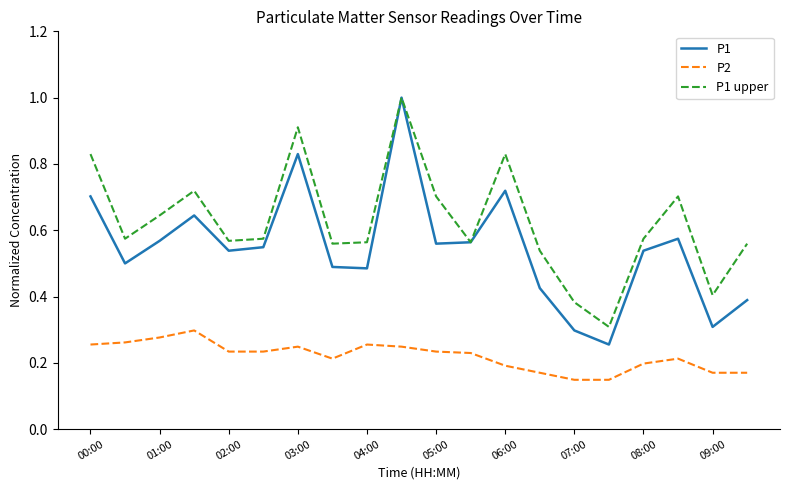

Which series has the widest spread of values?

P1